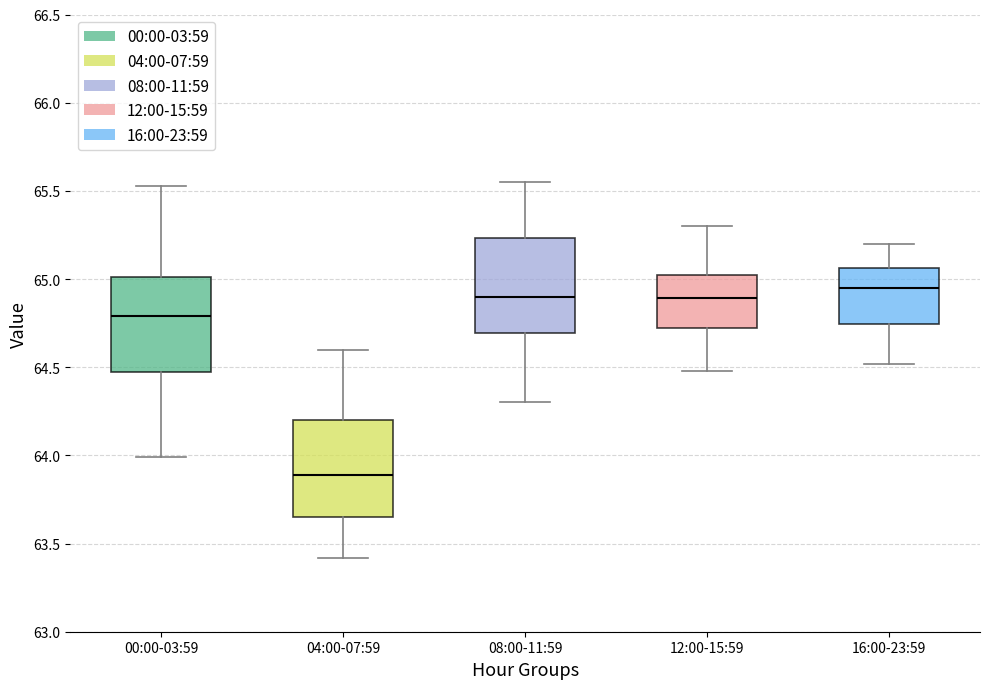

Where is the lower edge of the box for 16:00-23:59 on the y-axis? The values are not printed on the chart, so give them approximately, as read against the axis.

64.75